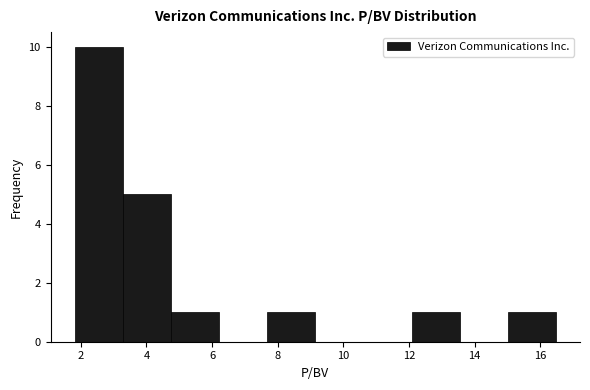

Reading left to right, transcribe this chart: for each bar, give the range it covers on the x-axis and its height. Neither the bar edges nor the heights are printed on the chart, so give them approximately, as read against the axes.

1.8 to 3.2: 10
3.2 to 4.8: 5
4.8 to 6.2: 1
6.2 to 7.6: 0
7.6 to 9.2: 1
9.2 to 10.6: 0
10.6 to 12.0: 0
12.0 to 13.6: 1
13.6 to 15.0: 0
15.0 to 16.4: 1